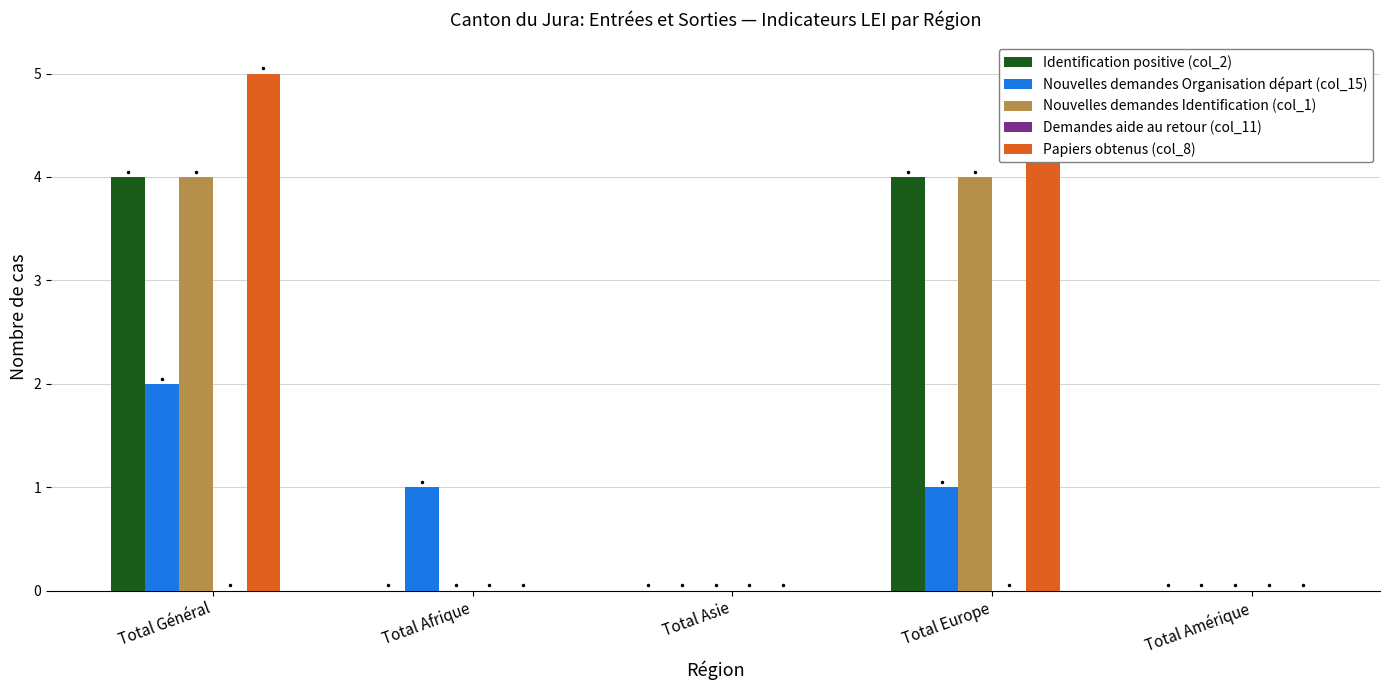

What is the maximum value shown in the chart?

5